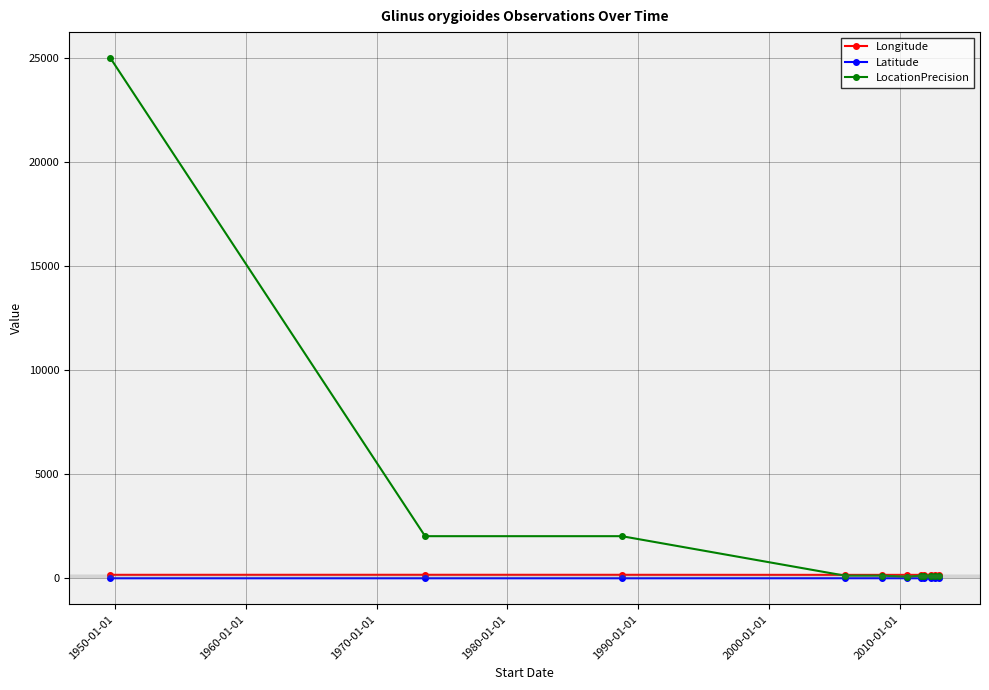

What is the maximum value for LocationPrecision?

25000.0